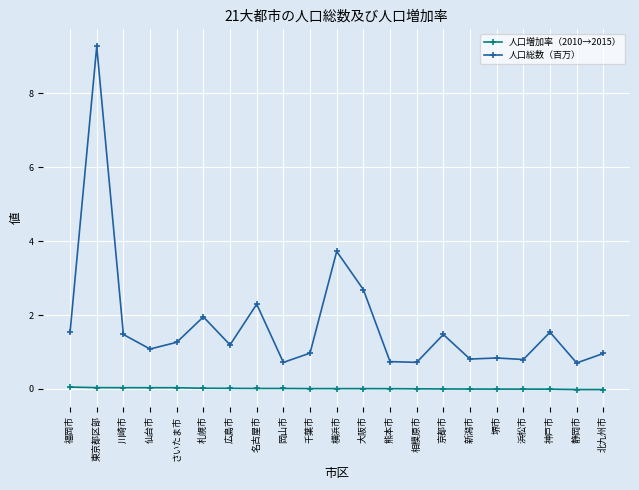

How many distinct data groups are displayed?

2